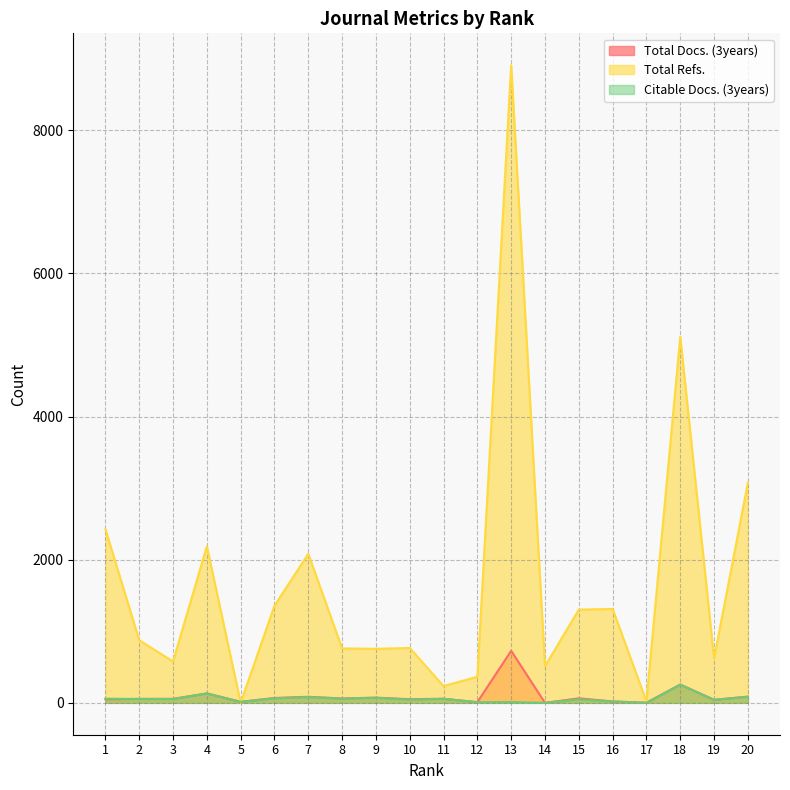

What is the difference between the second highest and minimum values in the Citable Docs. (3years) series?

131